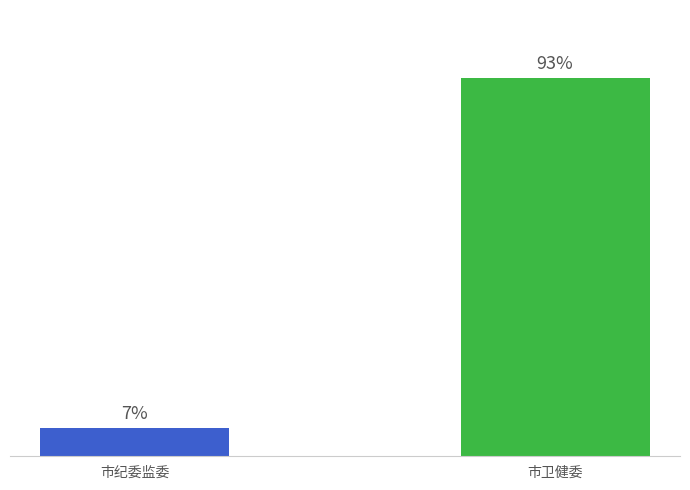

Does the chart contain any negative values?

No